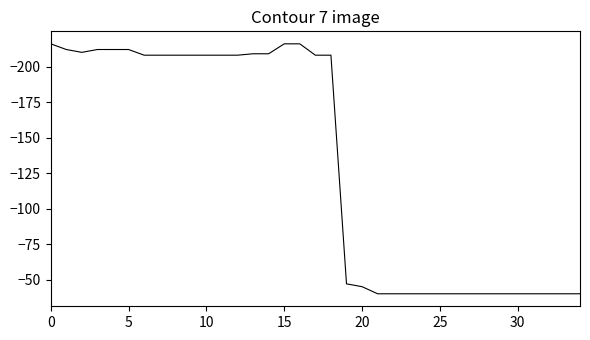

How many lines are shown in the chart?

1